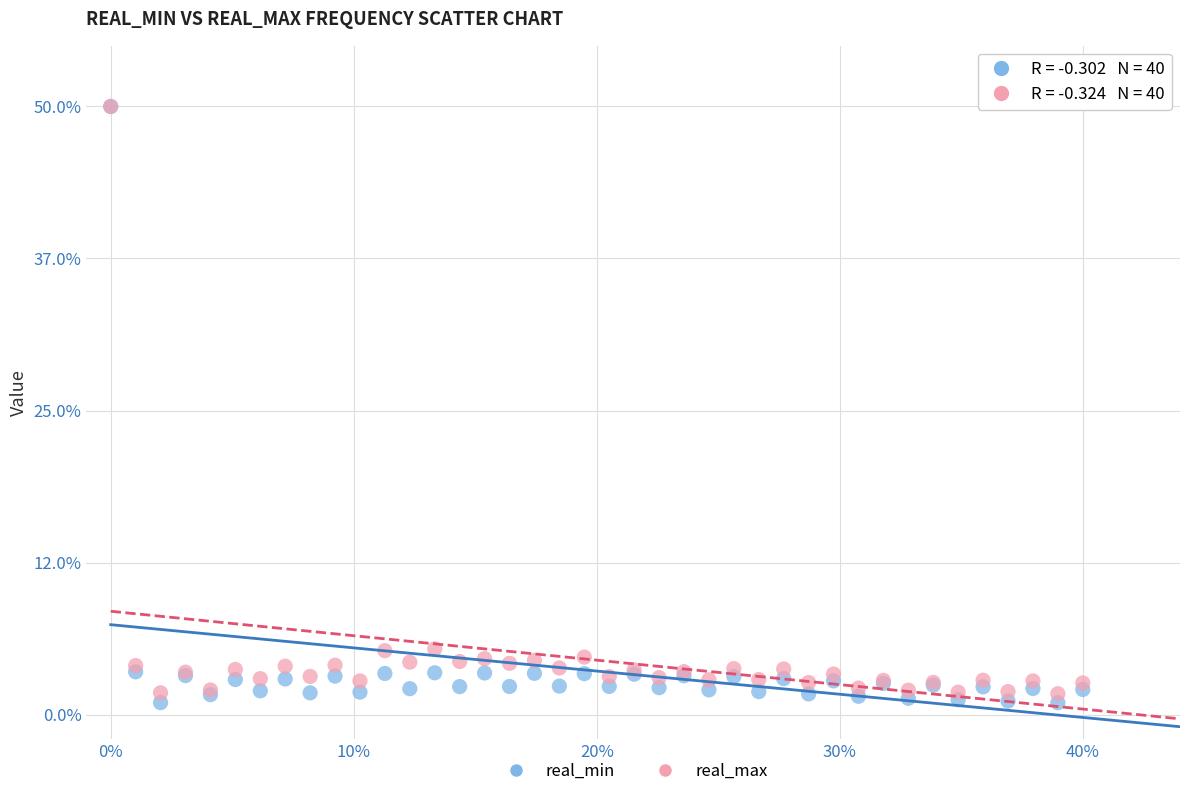

Which series has the largest Y range (max minus min)?

real_min